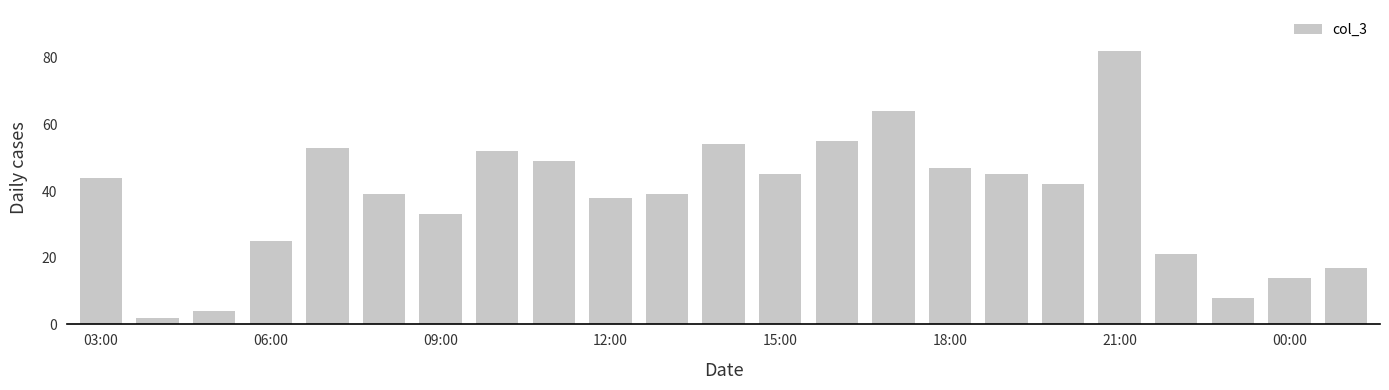

What is the value of the 10th bar from the left?

38